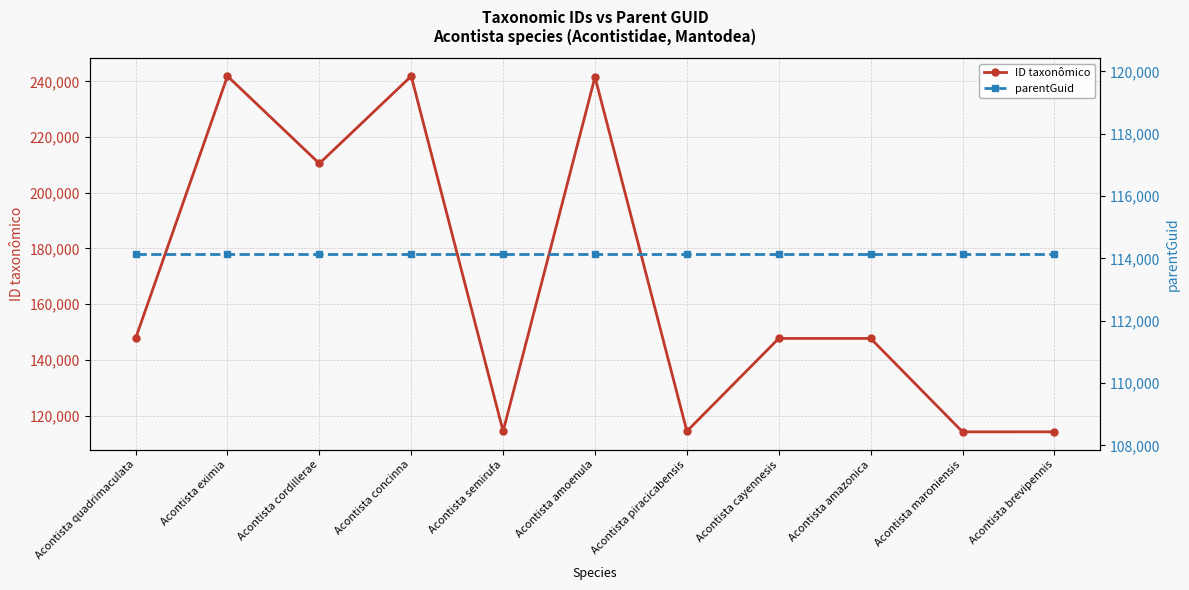

At which category does ID taxonômico reach its first local valley?

Acontista cordillerae